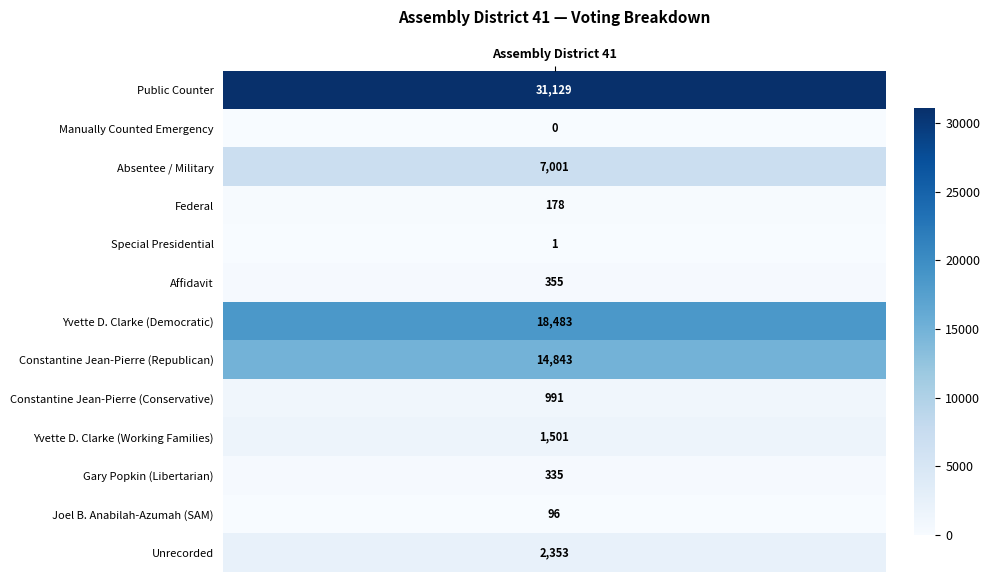

Between Constantine Jean-Pierre (Republican) and Affidavit, which is larger?

Constantine Jean-Pierre (Republican)